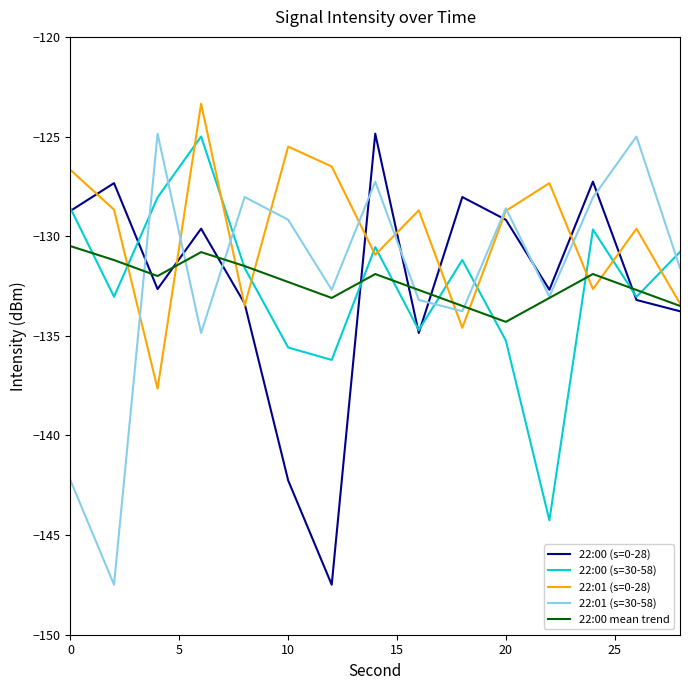

Which series has the largest total across all categories?

22:01 (s=0-28)